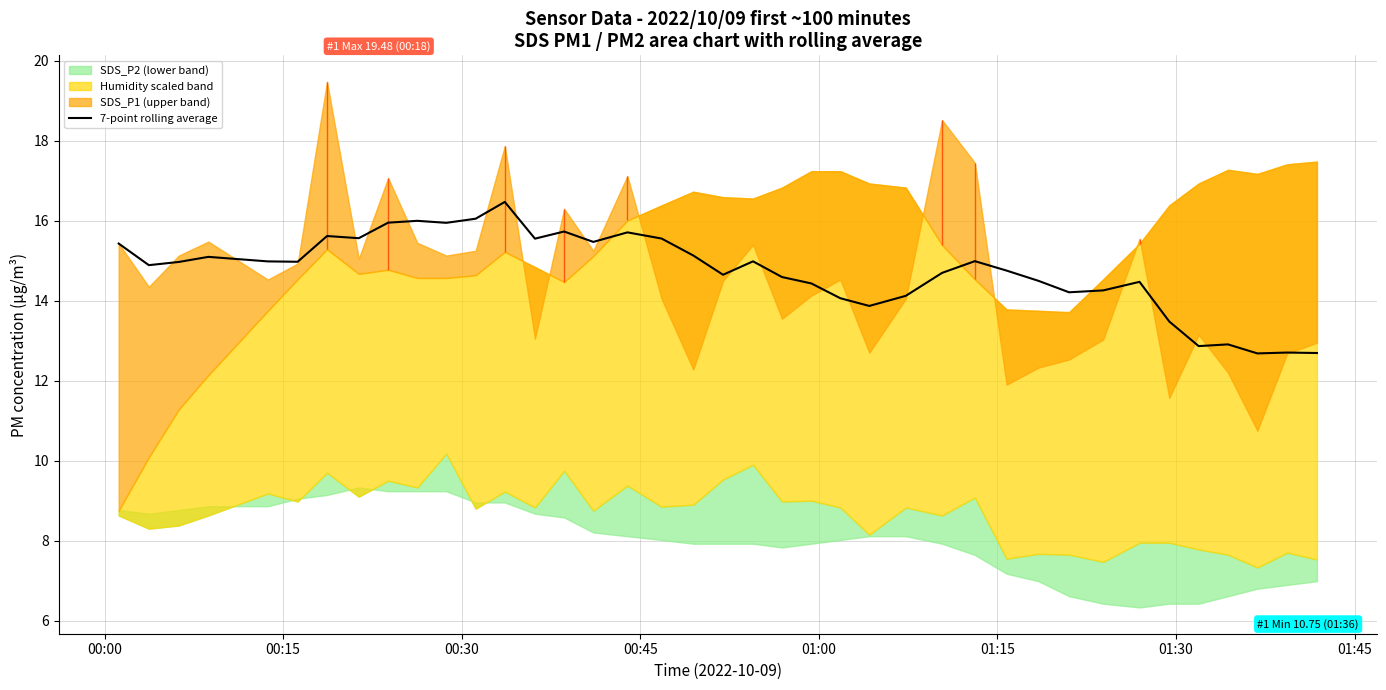

What is the sum of all values?

575.0